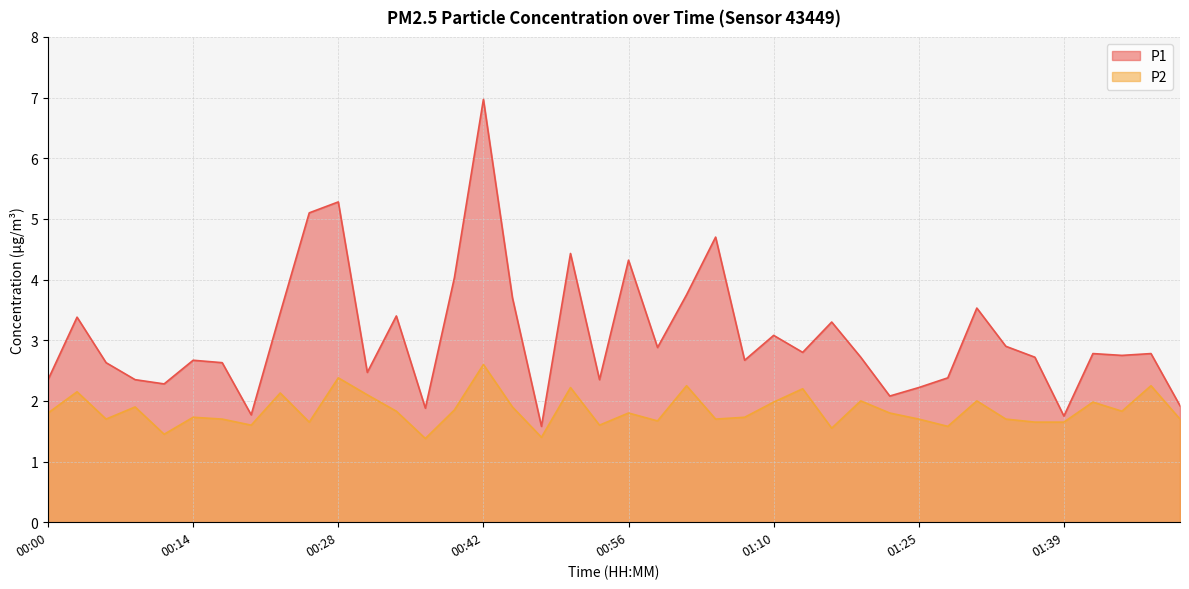

Is it true that P2 equals 0.9 at 00:39?

False